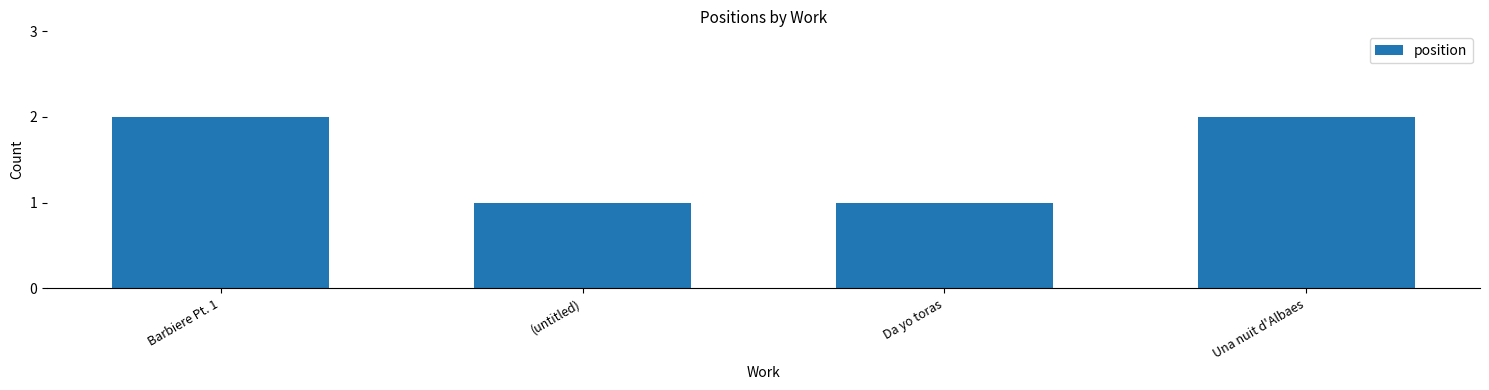

What is the label of the 3rd bar from the right?

(untitled)